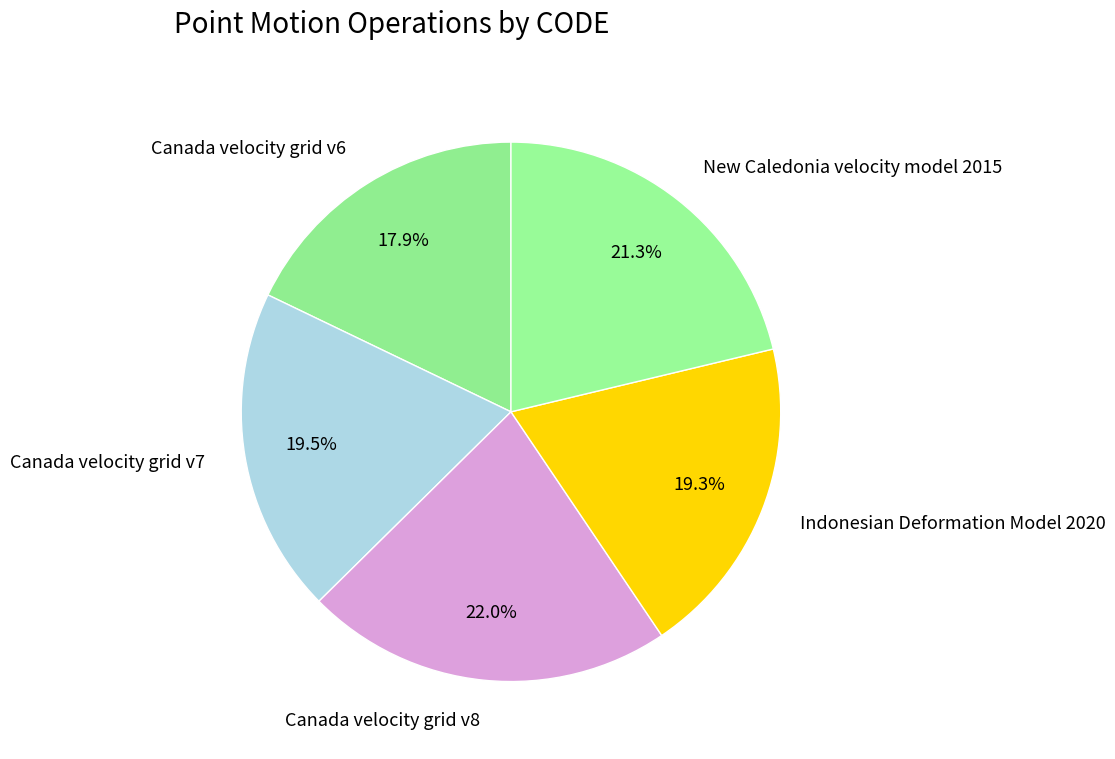

To the nearest percent, what portion does Indonesian Deformation Model 2020 represent?

19%